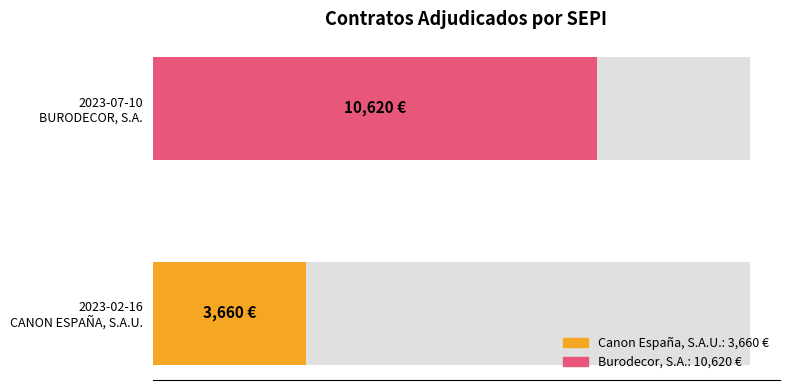

Which label corresponds to the largest value in the chart?

2023-07-10
BURODECOR, S.A.